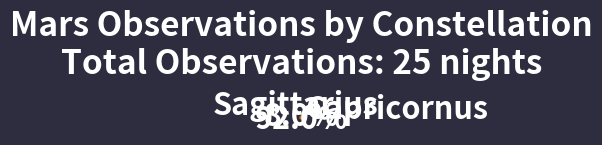

How many slices are in this pie chart?

2